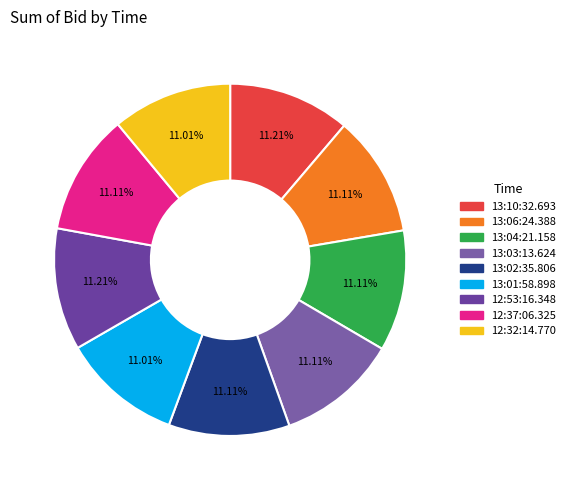

How many segments does this pie chart have?

9